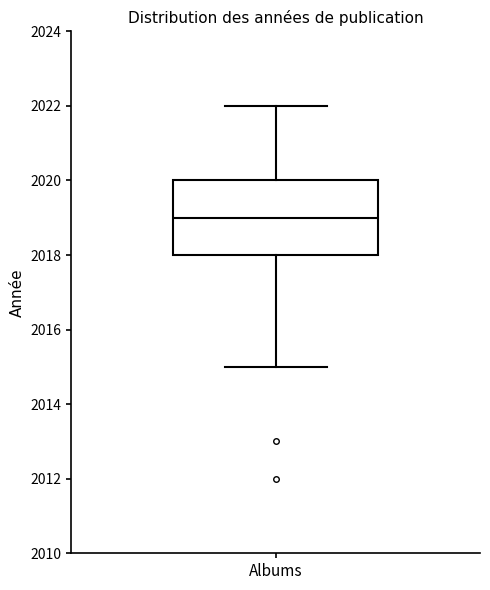

Where does the median line of the box for Albums sit on the y-axis? The values are not printed on the chart, so give them approximately, as read against the axis.

2019